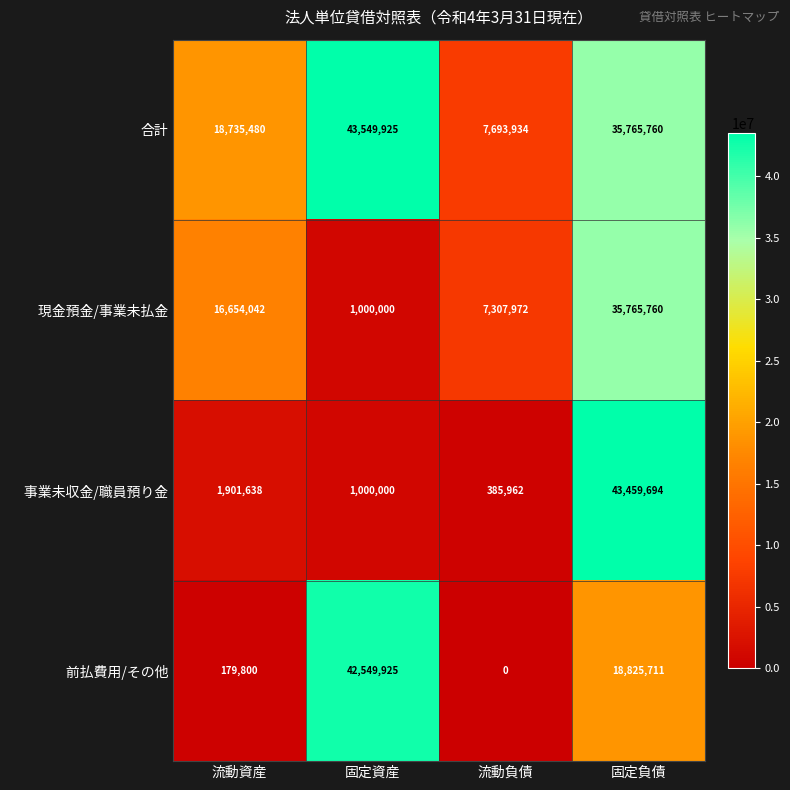

Which series has the largest total across all categories?

合計